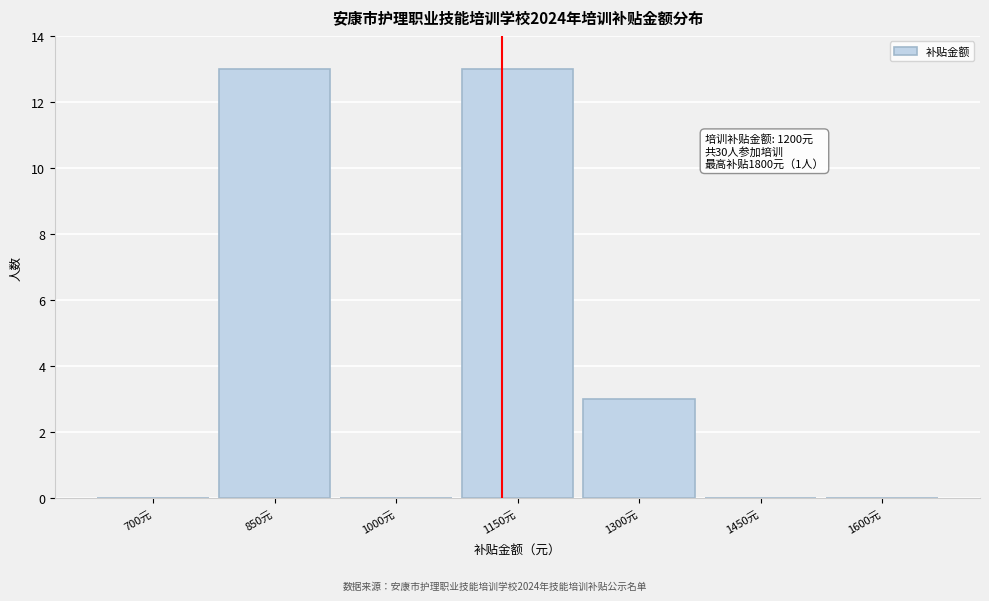

Reading left to right, transcribe all the data shown in this chart.

700元=0	850元=13	1000元=0	1150元=13	1300元=3	1450元=0	1600元=0